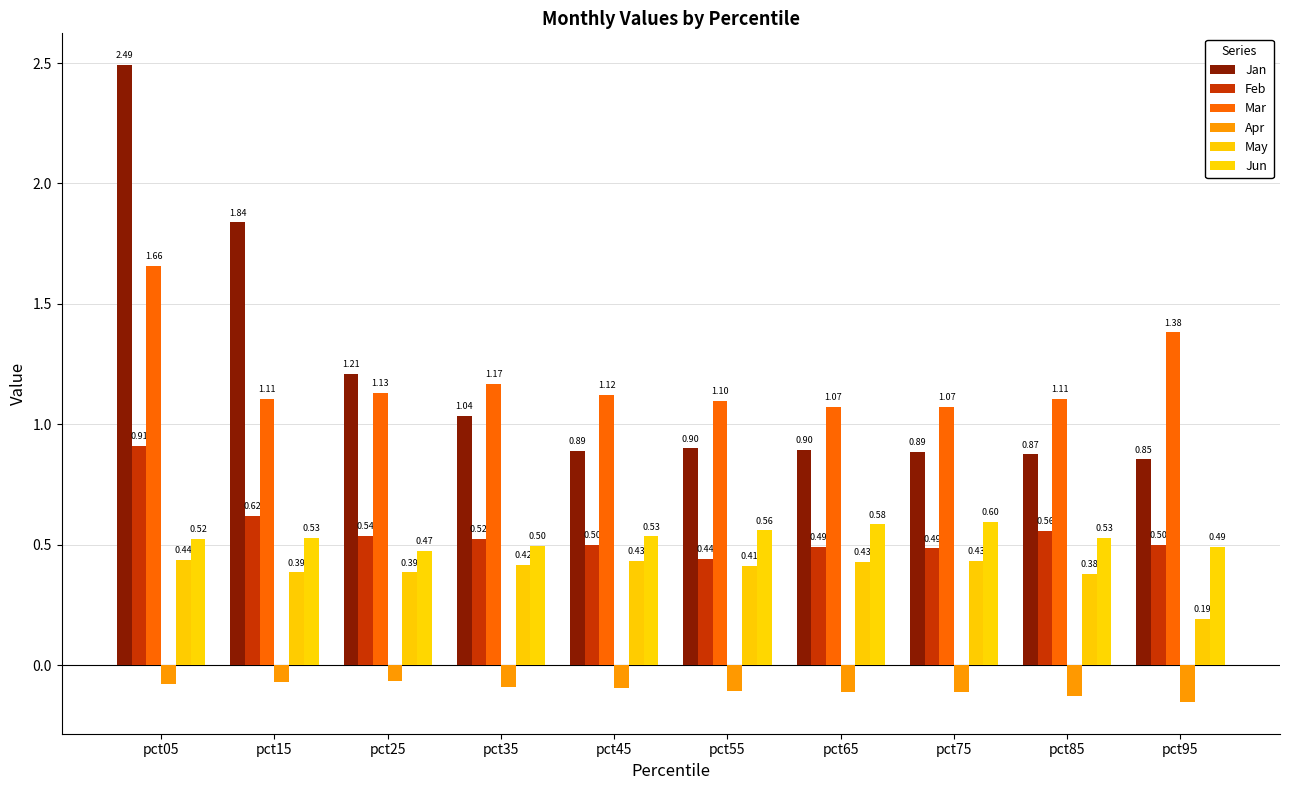

What are all the series names shown in the legend?

Jan, Feb, Mar, Apr, May, Jun